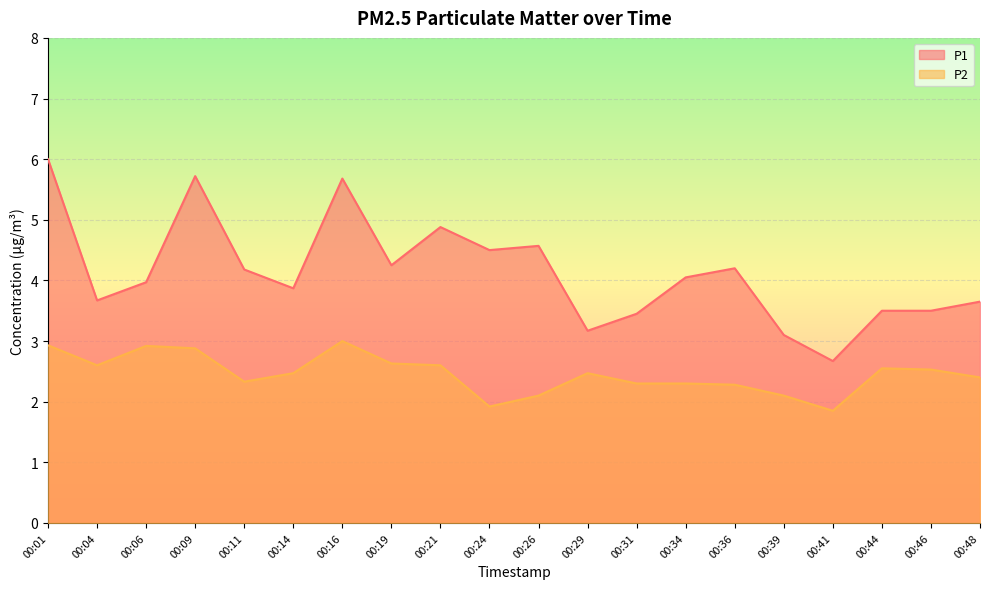

What is the difference between the maximum and second lowest values in the P2 series?

1.1